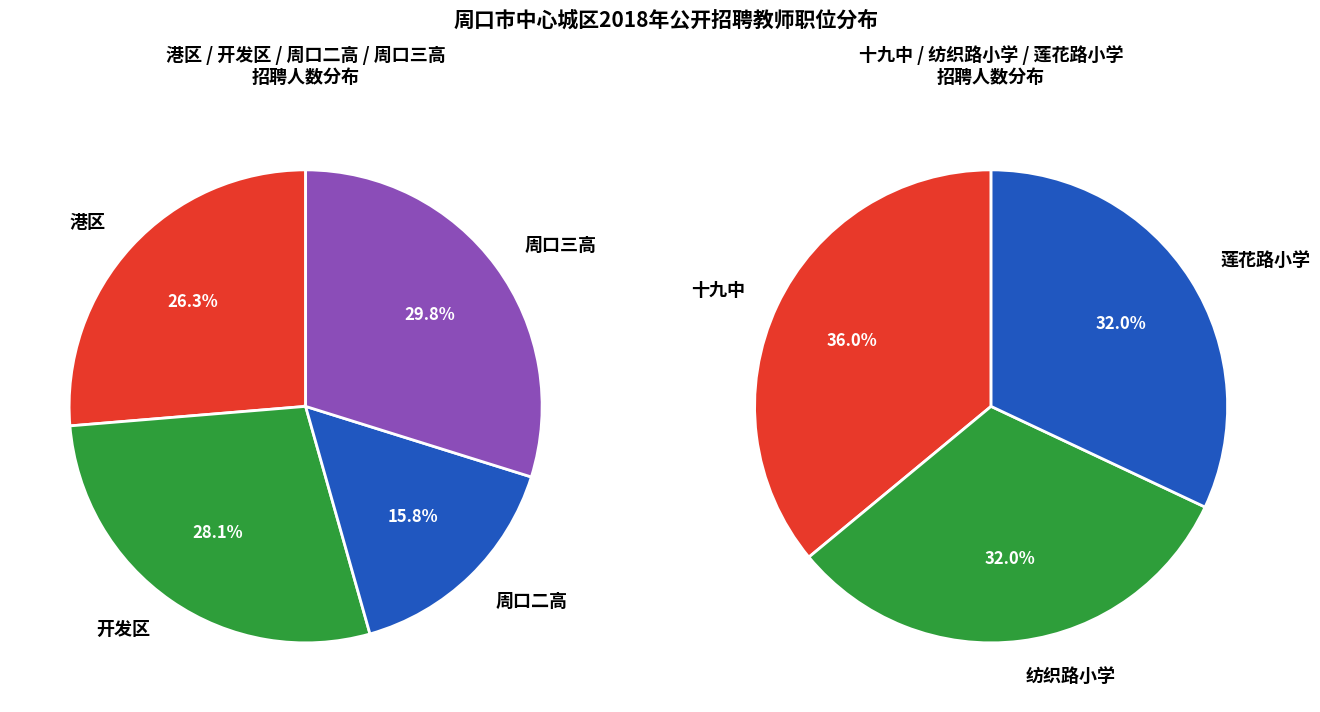

Is the sum of 周口三高 and 周口二高 greater than half?

No